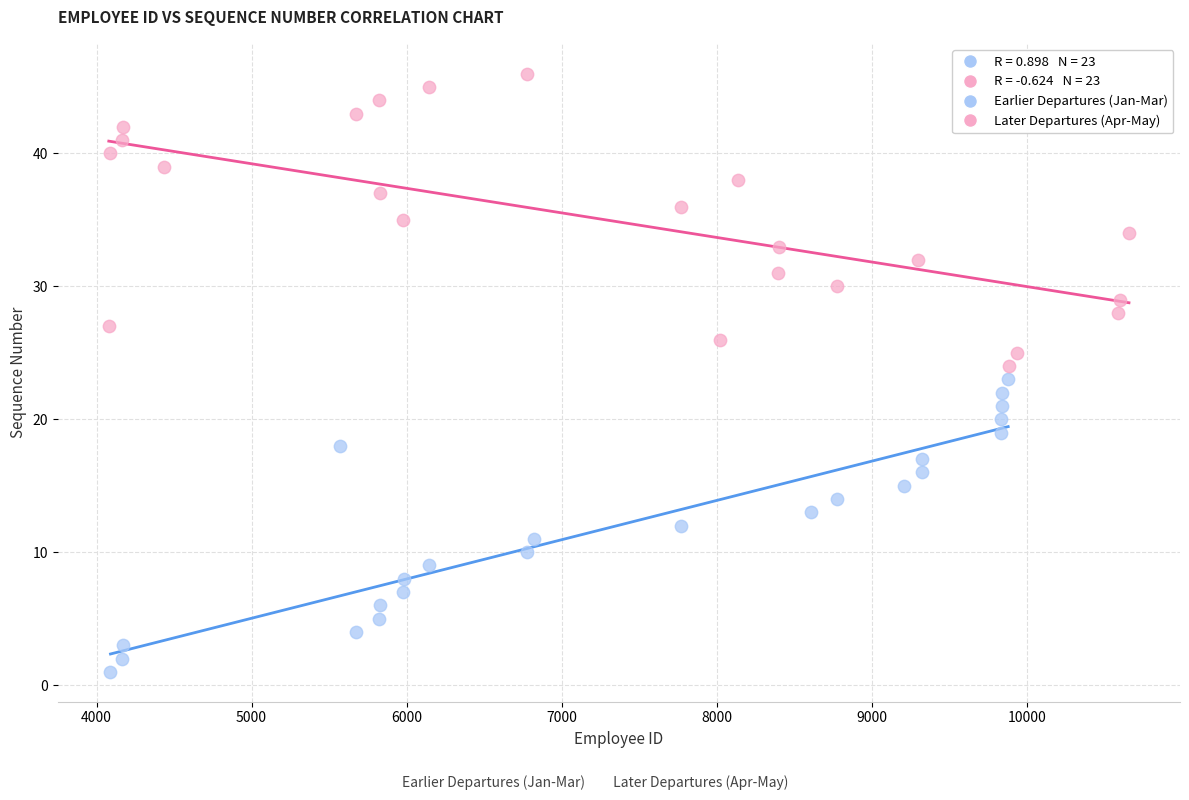

Which series contains the highest Y value?

Later Departures (Apr-May)